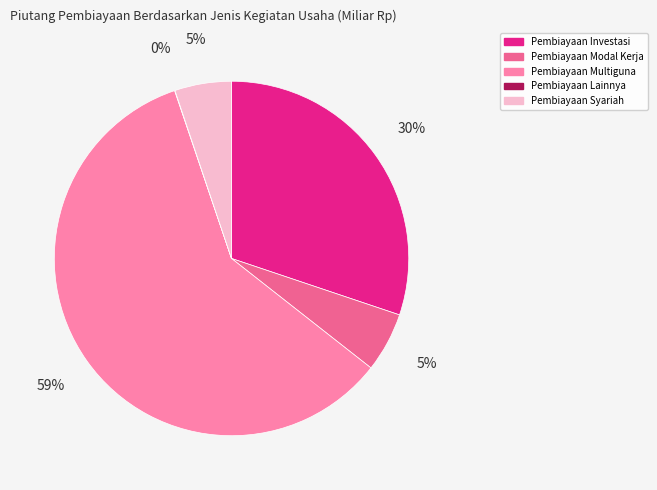

Is the sum of Pembiayaan Syariah and Pembiayaan Modal Kerja greater than half?

No